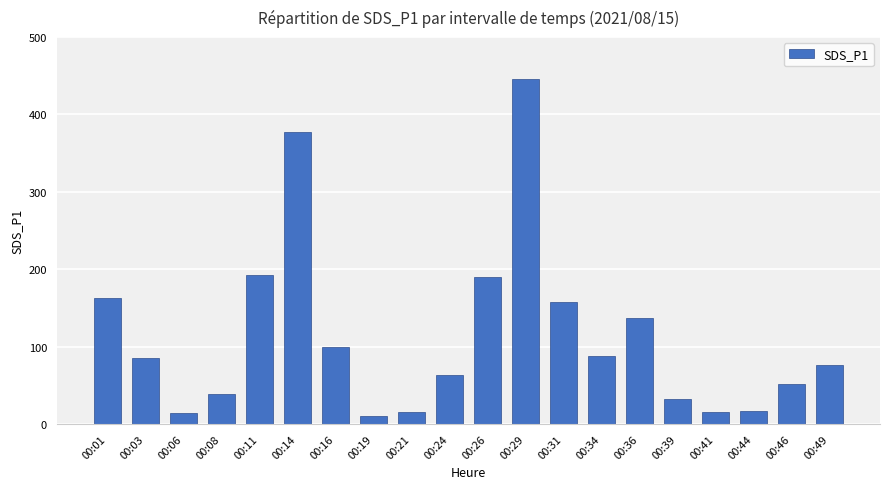

The chart shows a value of 377.0 at 00:14. True or false?

True